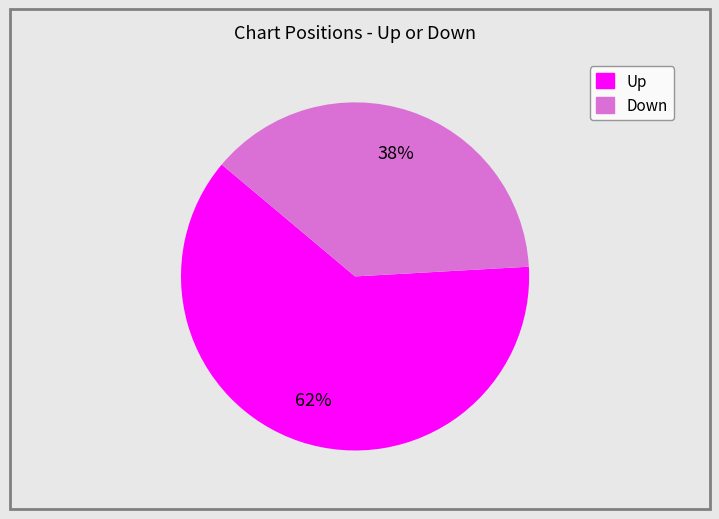

Is there any slice that represents more than half of the pie?

Yes